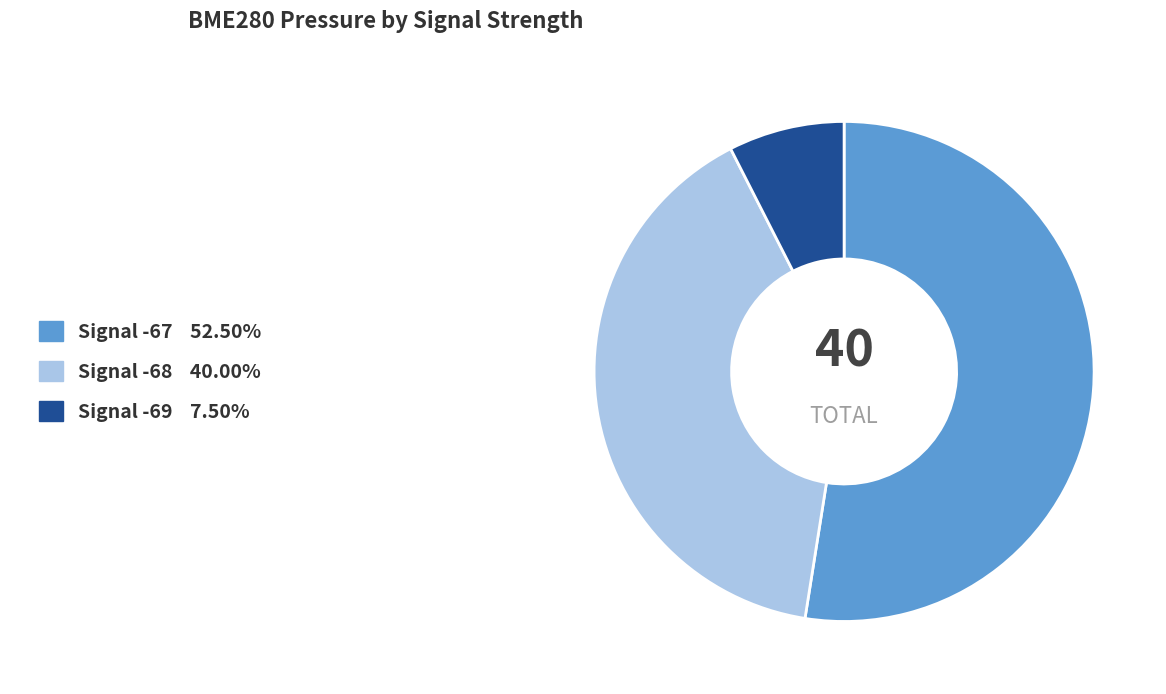

Does any single category account for the majority?

Yes